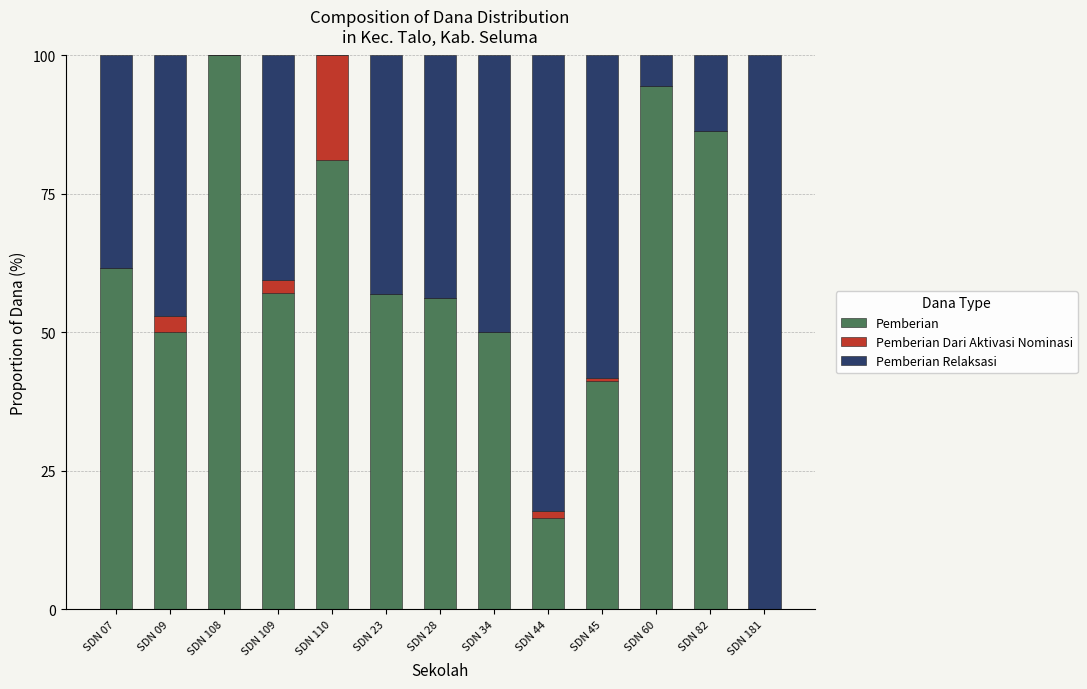

What is the total value across all series at SDN 110?

100.0